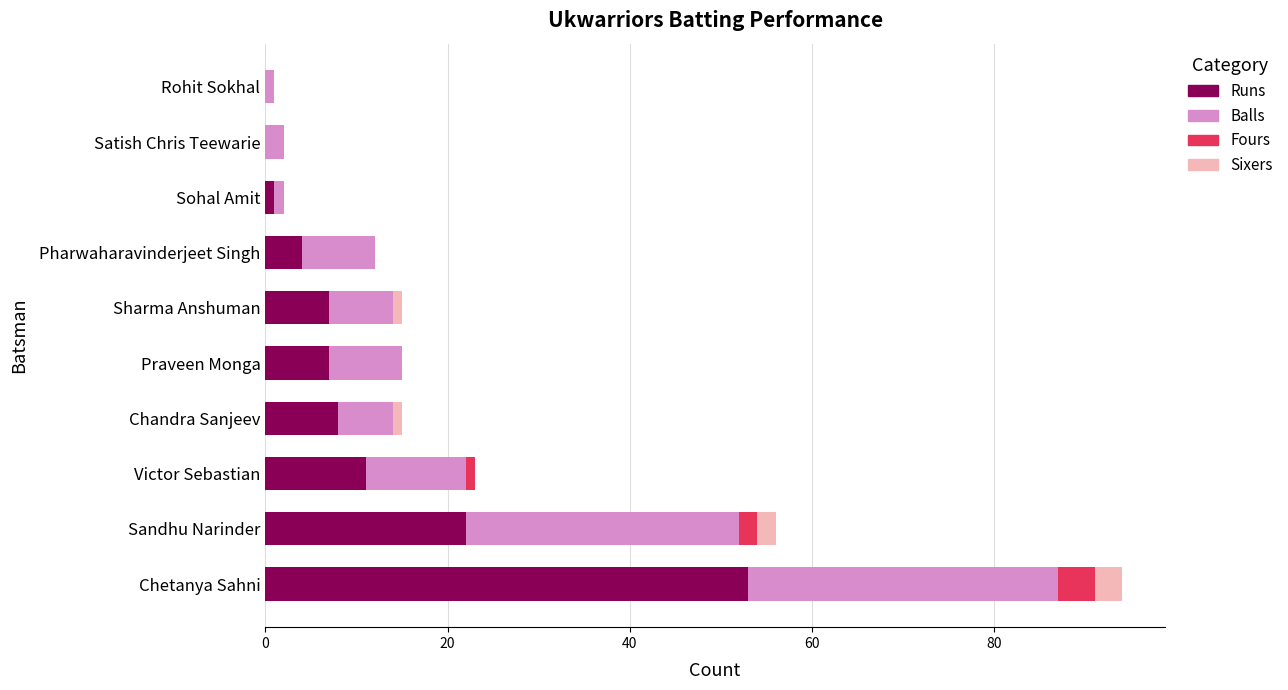

The value of Runs at Satish Chris Teewarie is -20. True or false?

False